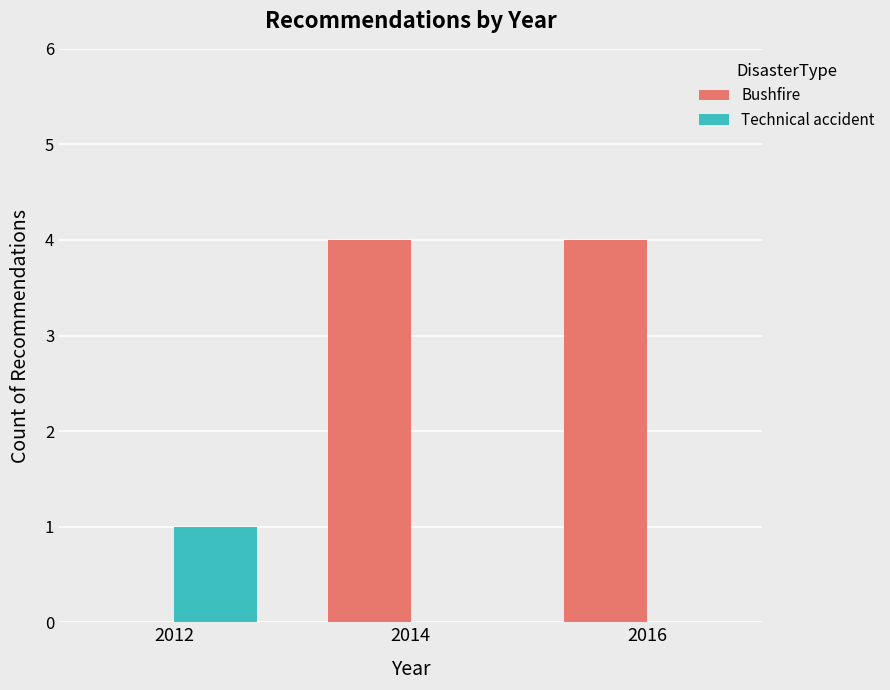

Is the value of Technical accident at 2014 greater than the value of Bushfire at 2014?

No